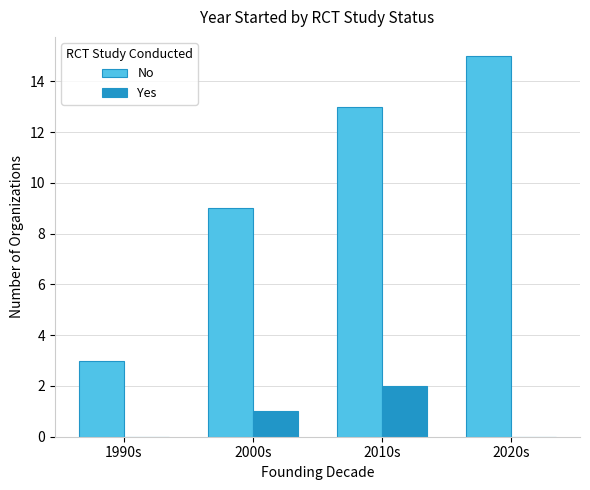

What is the greatest value displayed?

15